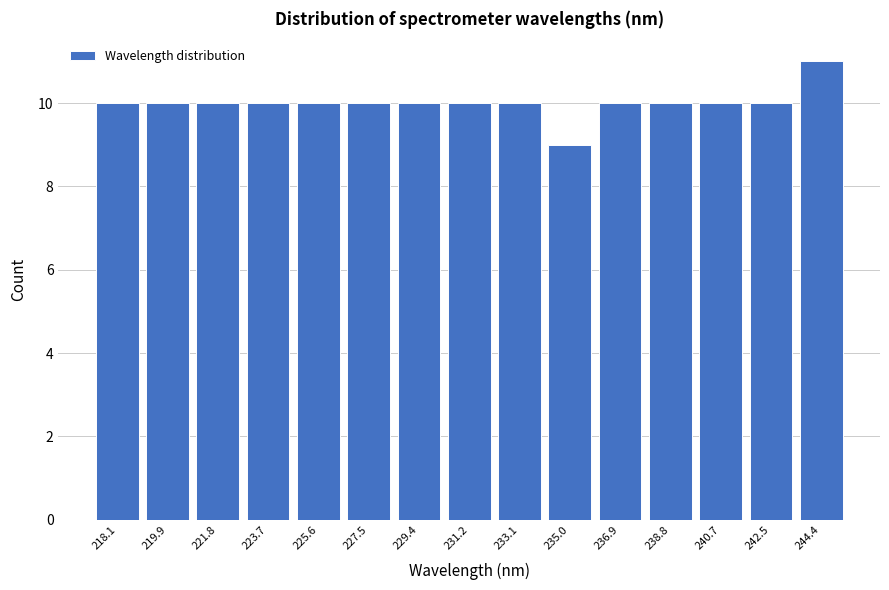

Reading right to left, transcribe all the data shown in this chart.

244.4=11	242.5=10	240.7=10	238.8=10	236.9=10	235.0=9	233.1=10	231.2=10	229.4=10	227.5=10	225.6=10	223.7=10	221.8=10	219.9=10	218.1=10